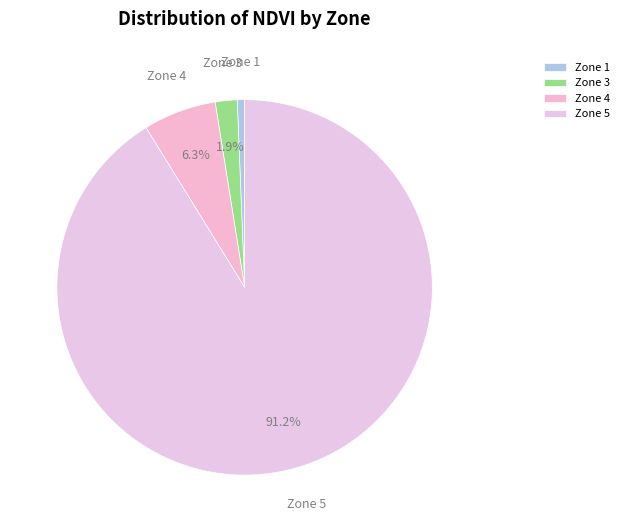

How many slices are in this pie chart?

4